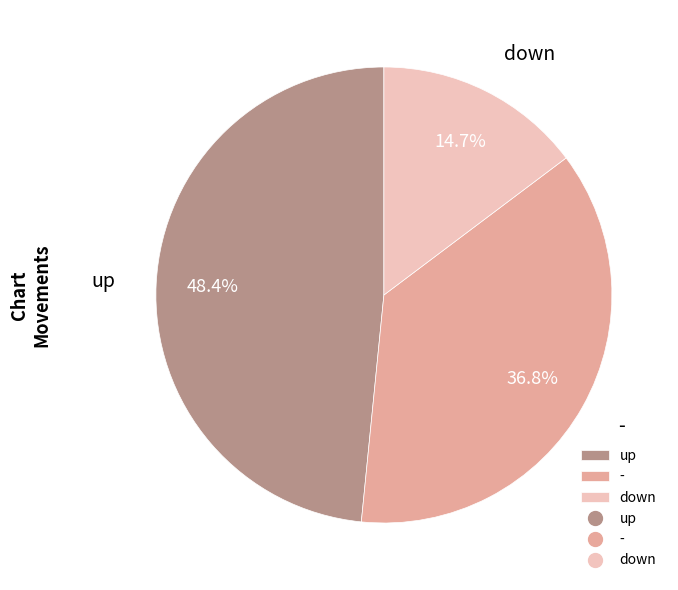

What portion of the pie excludes -?

63.2%